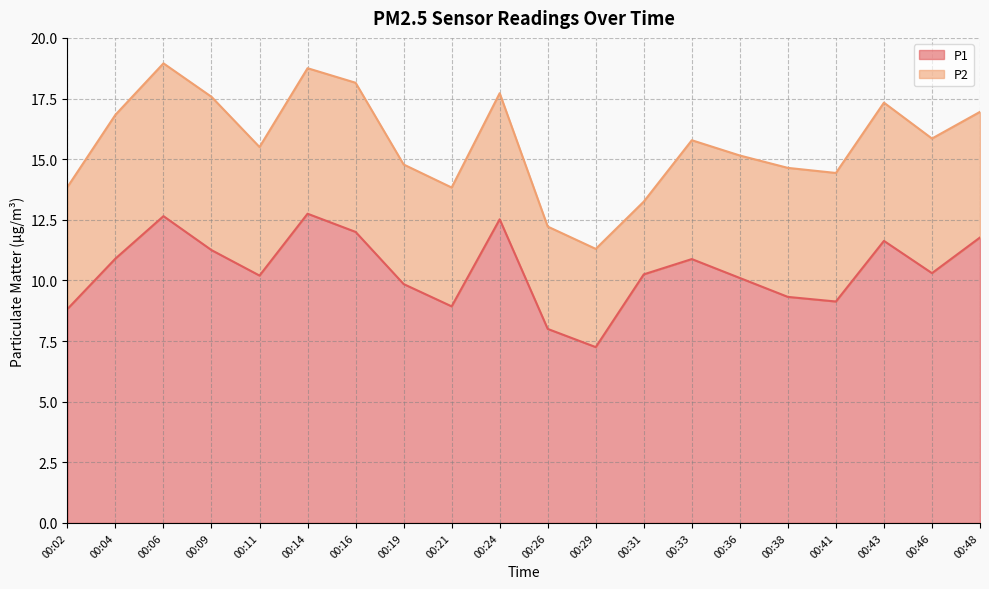

What is the value of the 5th point from the left?

10.2